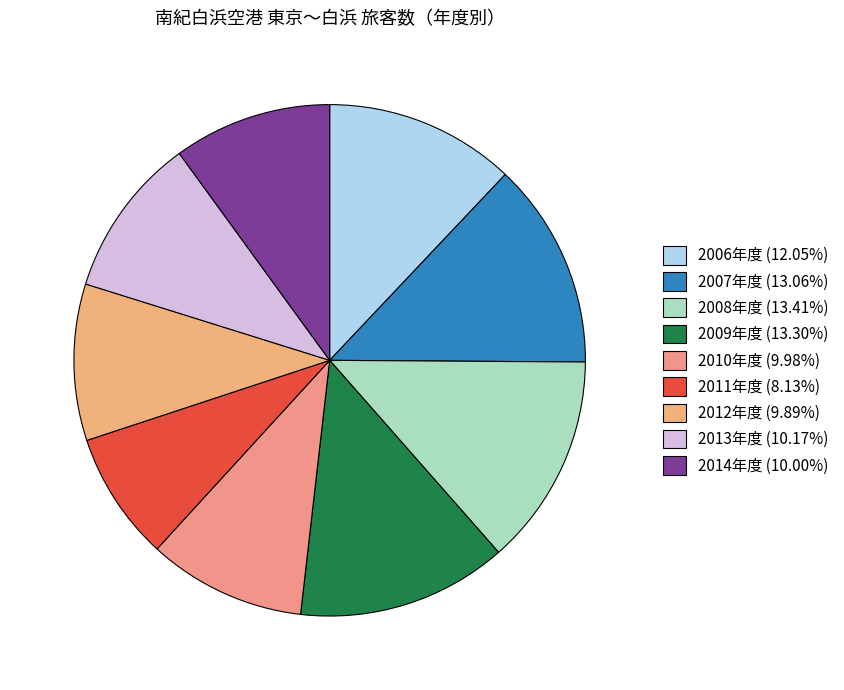

How many slices are in this pie chart?

9